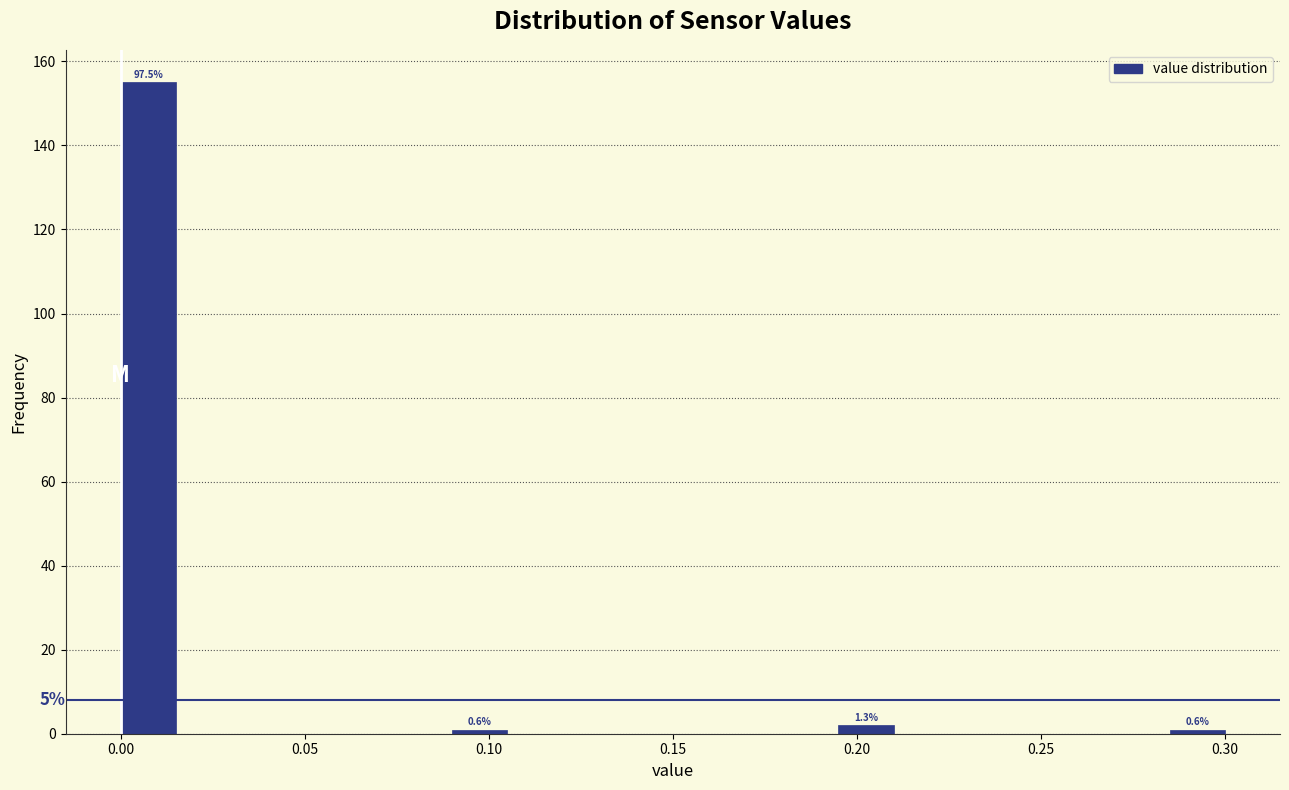

Read against the x-axis, roughly where is the centre of the tallest bar?

0.010